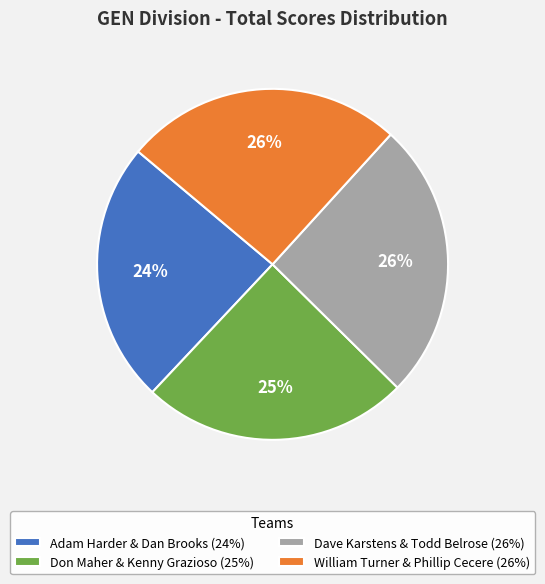

Between Don Maher & Kenny Grazioso (25%) and William Turner & Phillip Cecere (26%), which is larger?

William Turner & Phillip Cecere (26%)